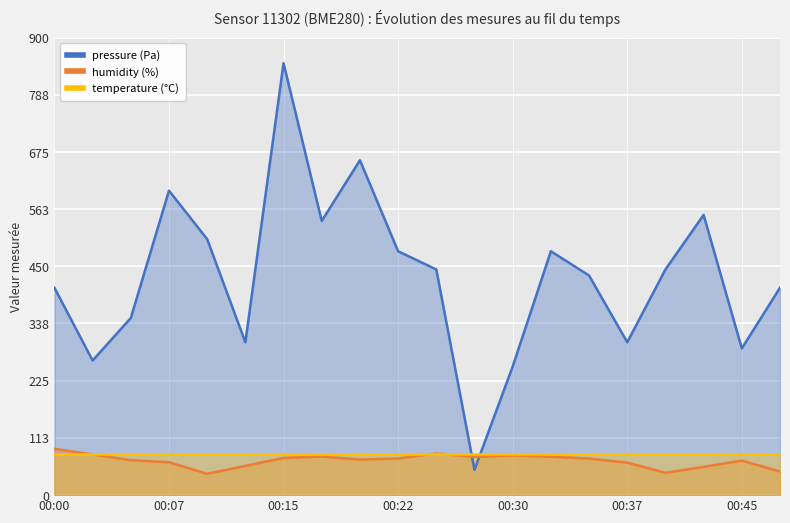

Rank the series by their maximum value, from highest to lowest.

pressure (Pa), humidity (%), temperature (°C)